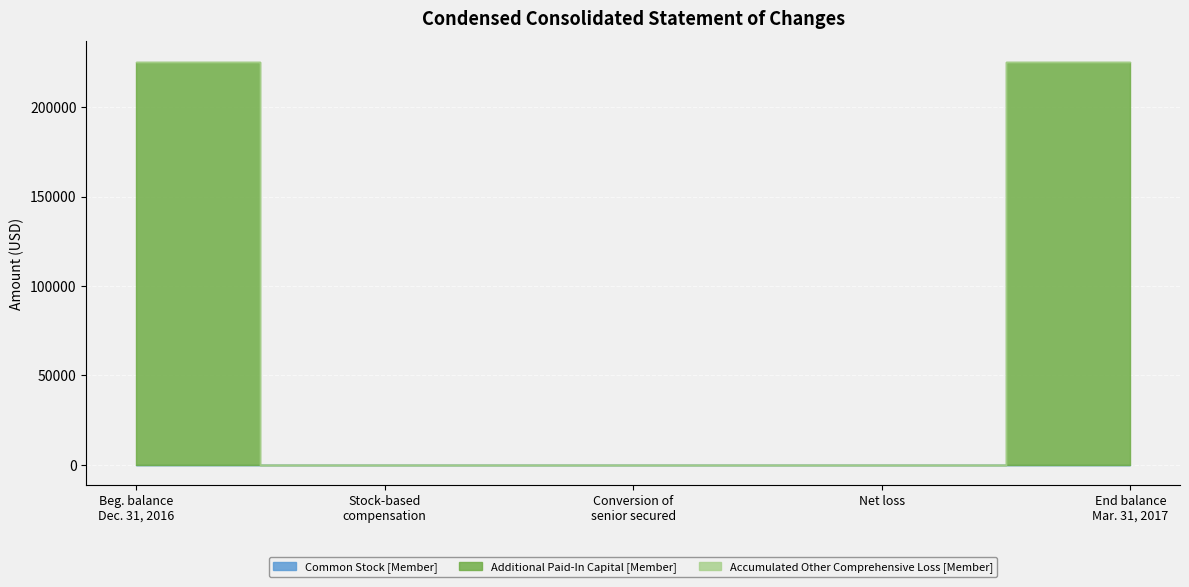

How many values in the Accumulated Other Comprehensive Loss [Member] series exceed 0?

3